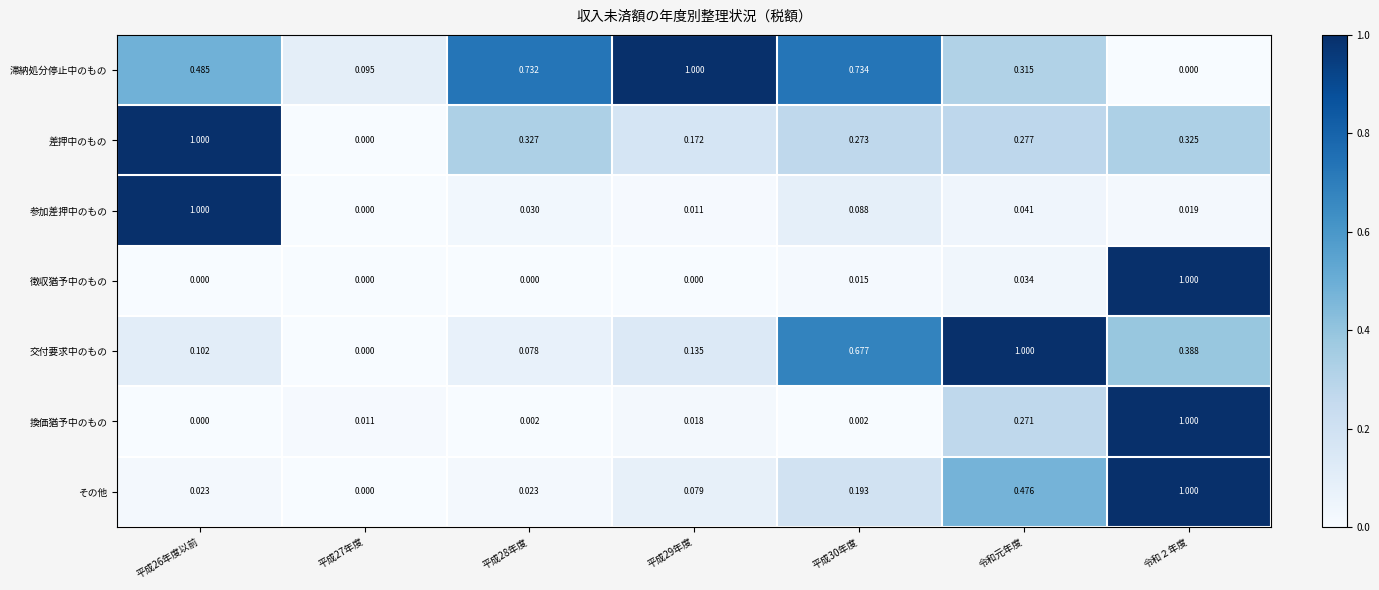

How many distinct data groups are displayed?

7